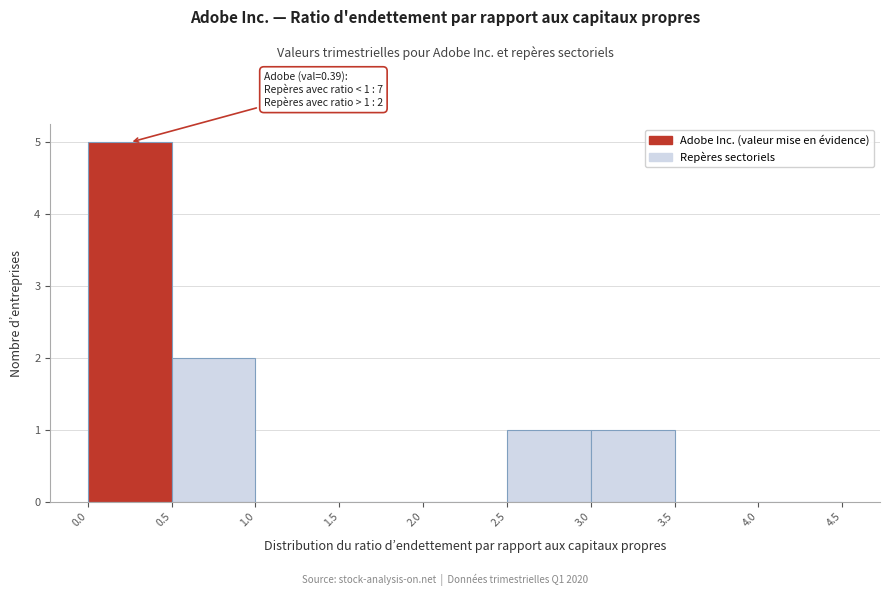

Over which range of the x-axis is the bar tallest?

0.0 to 0.5